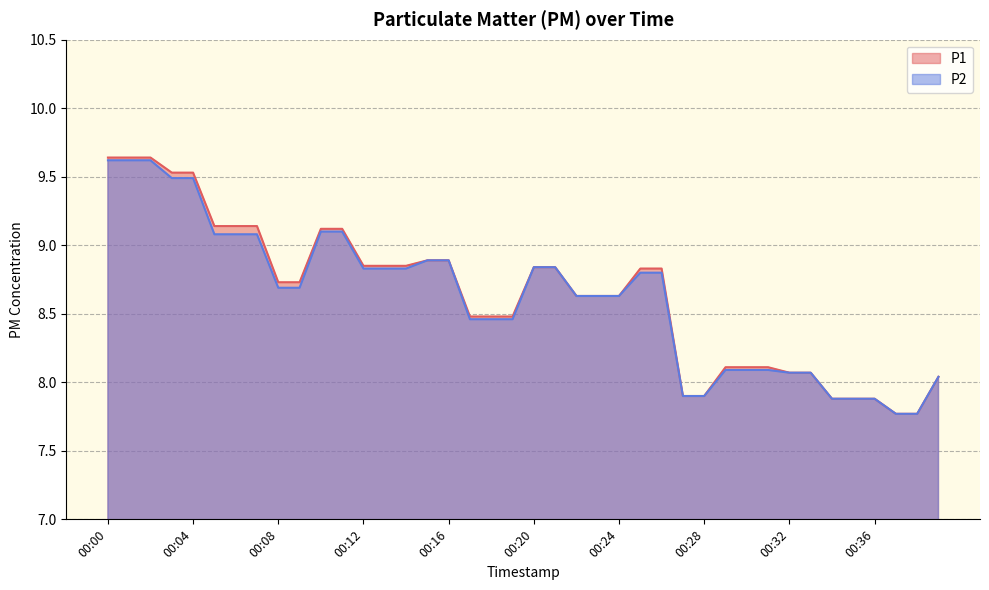

Which has a higher value, 00:24 or 00:23?

00:24